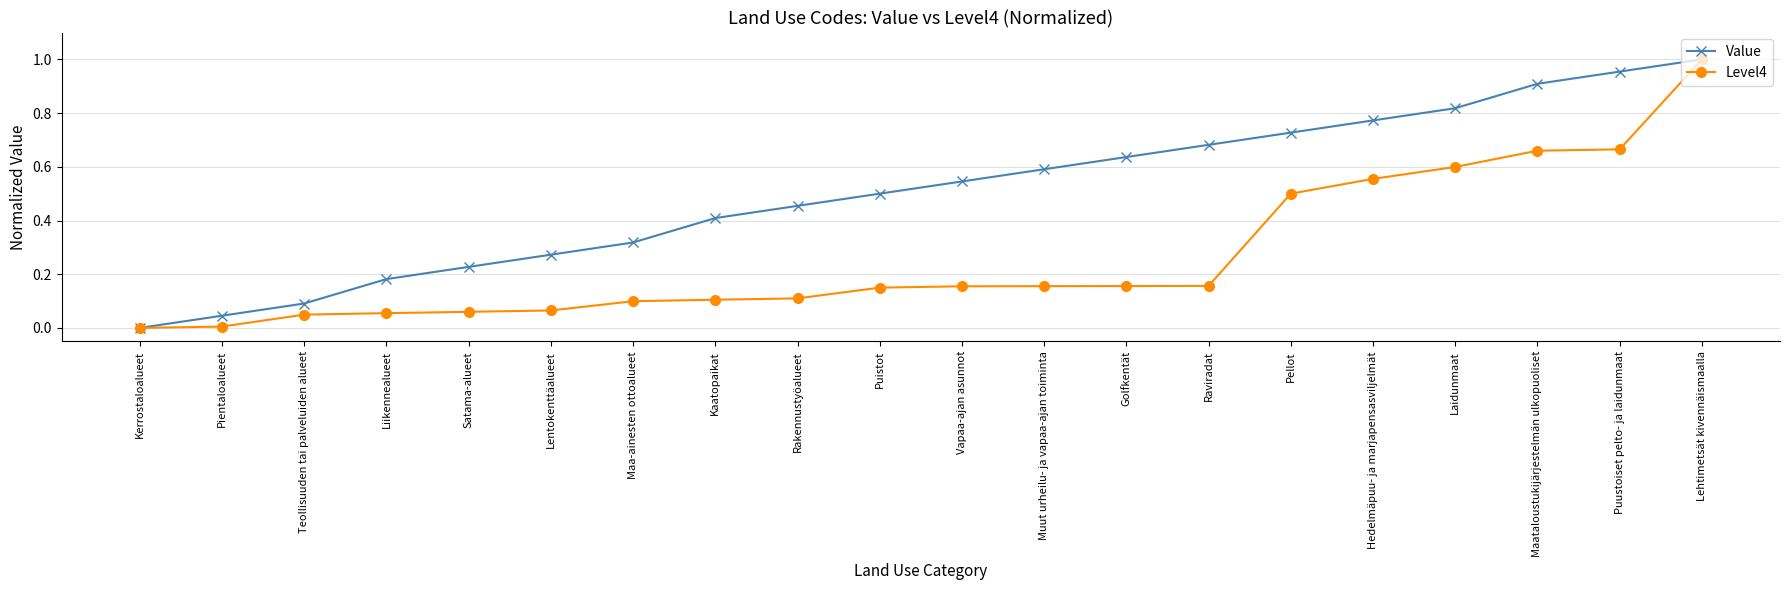

Where is Value nearest to the value 0?

Kerrostaloalueet